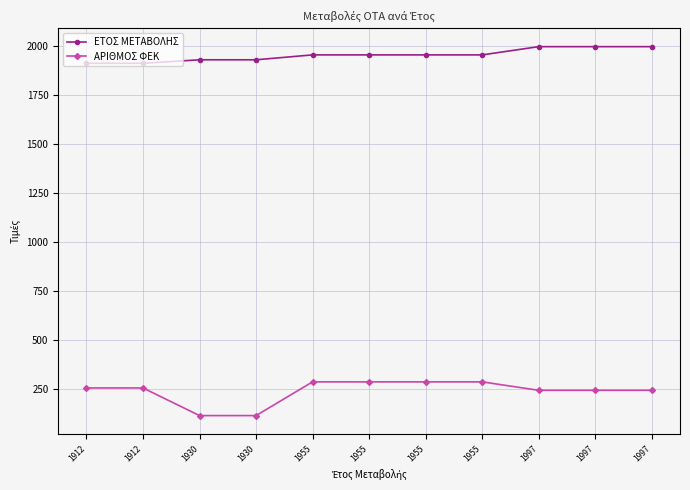

How many data points in ΕΤΟΣ ΜΕΤΑΒΟΛΗΣ are less than 1955?

4